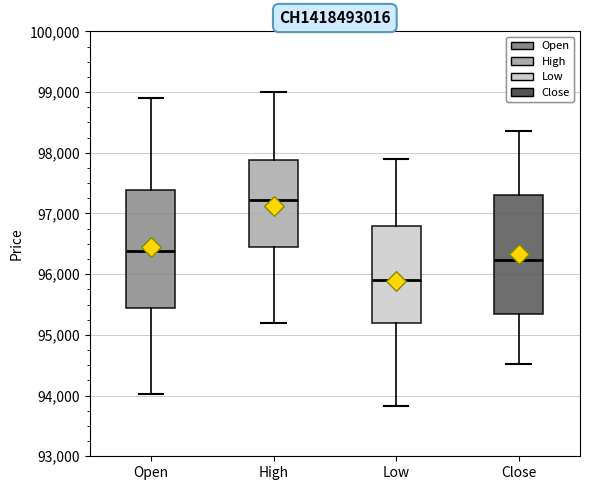

Which box has the lowest median line?

Low